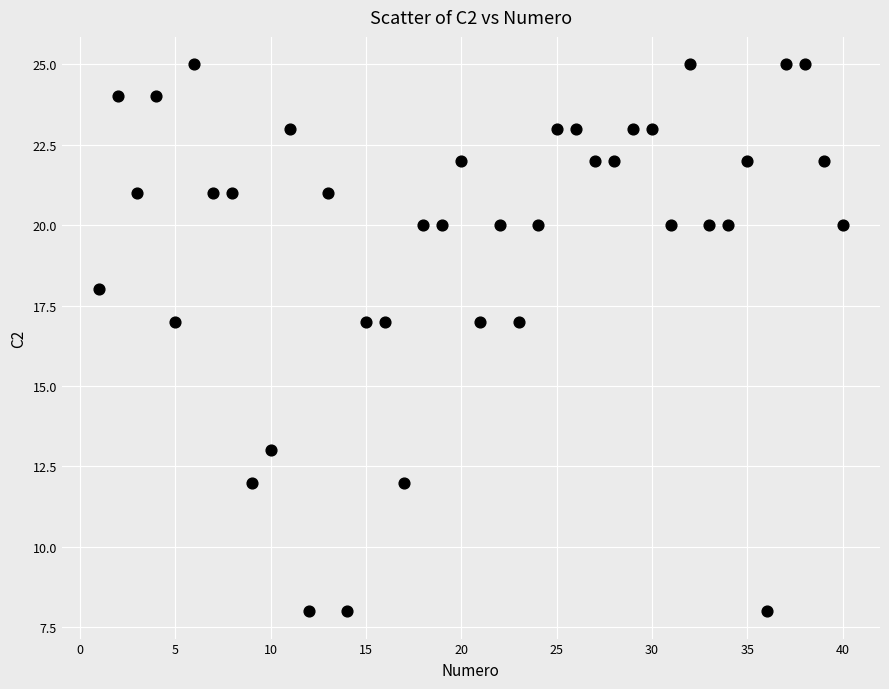

What is the range of X values (max minus min)?

39